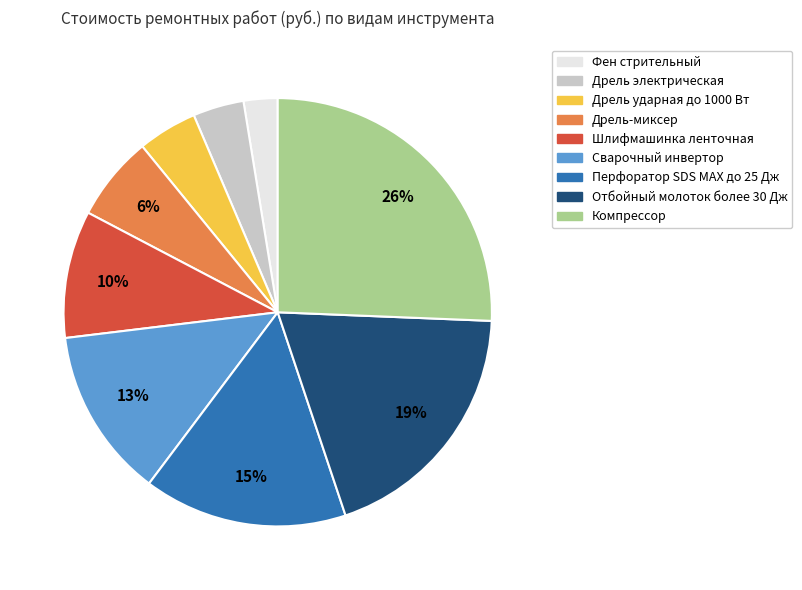

Combined, do Шлифмашинка ленточная and Отбойный молоток более 30 Дж account for over 50%?

No